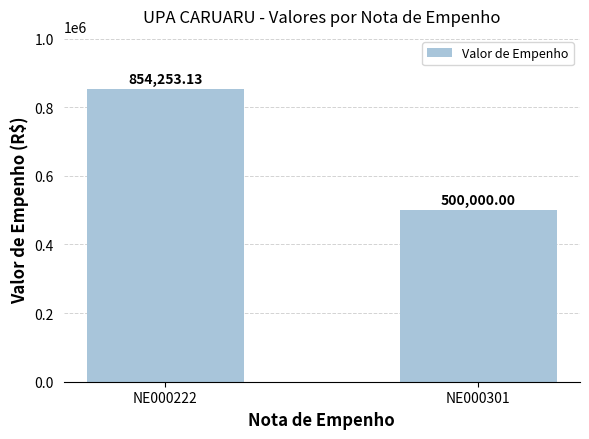

The chart shows a value of 500000.0 at NE000301. True or false?

True